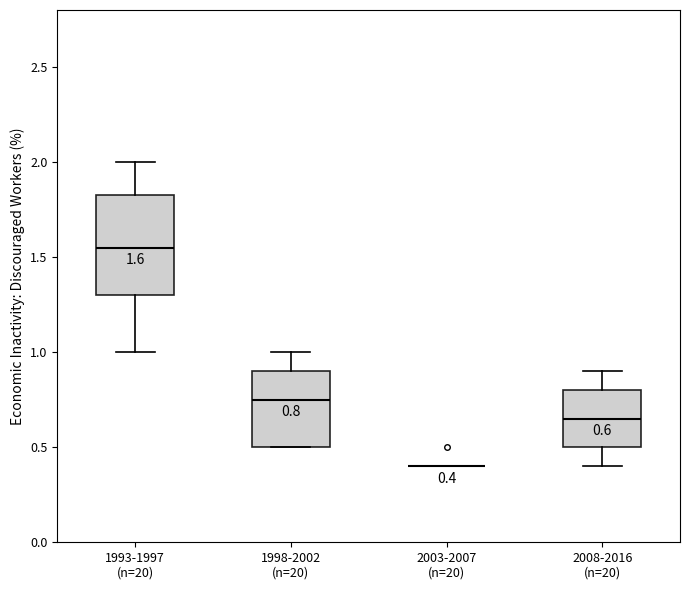

Which box is the tallest, from its lower edge to its upper edge?

1993-1997 (n=20)